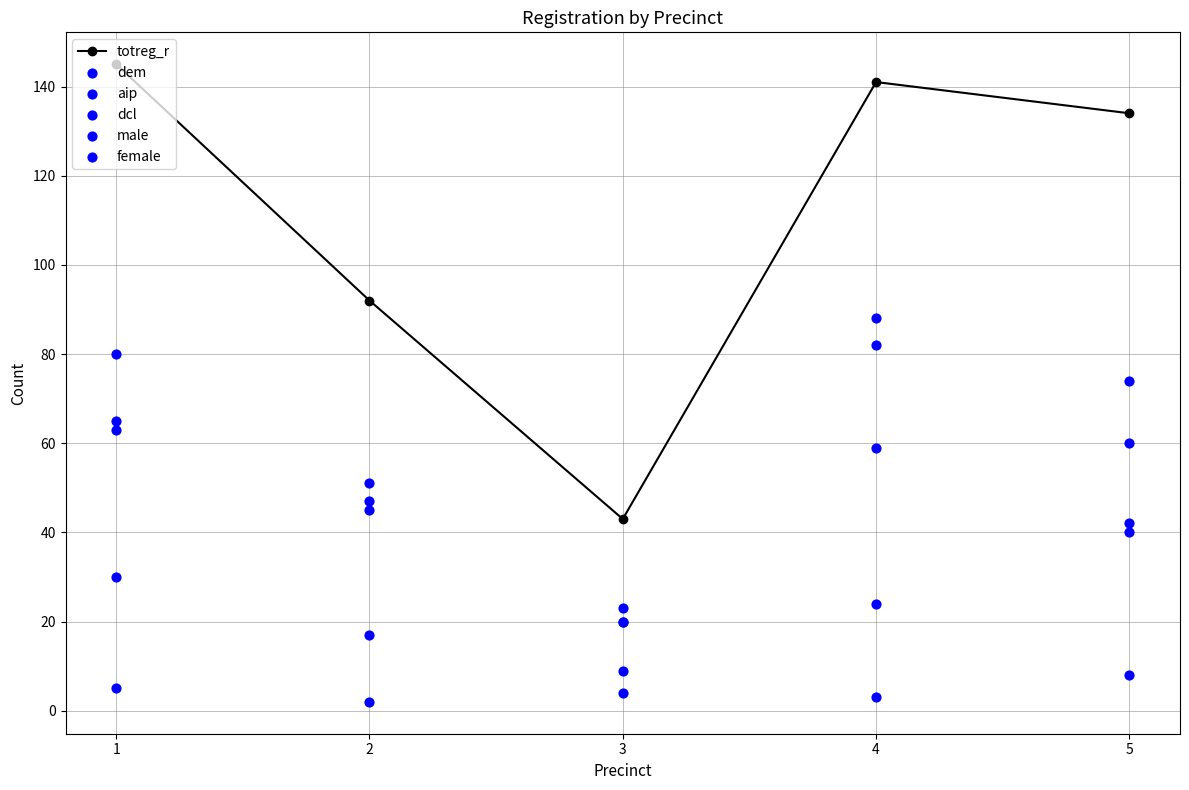

At how many categories does at least one series exceed 114?

3